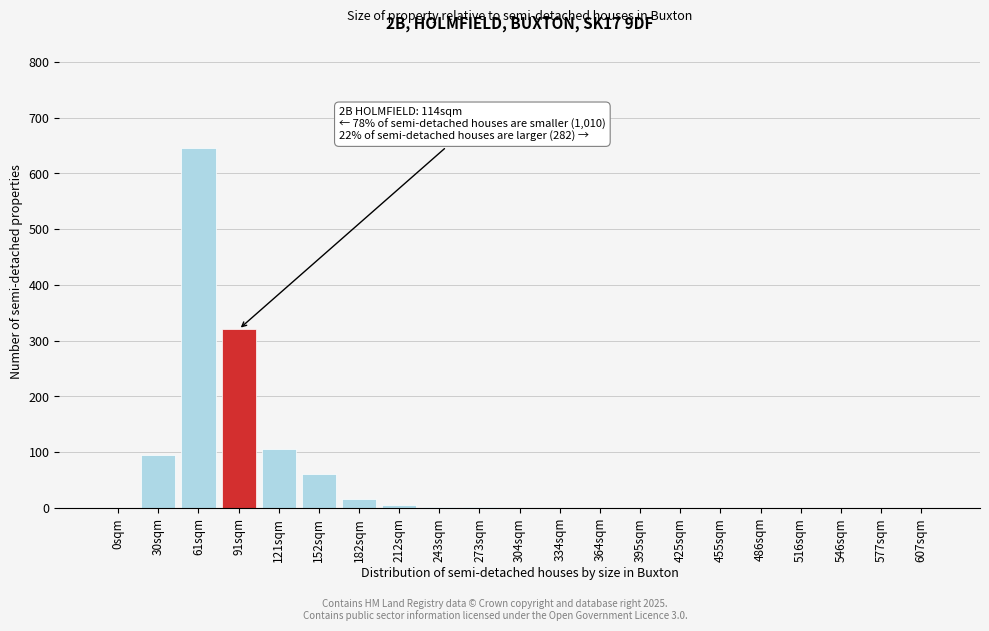

What is the sum of all values?

1248